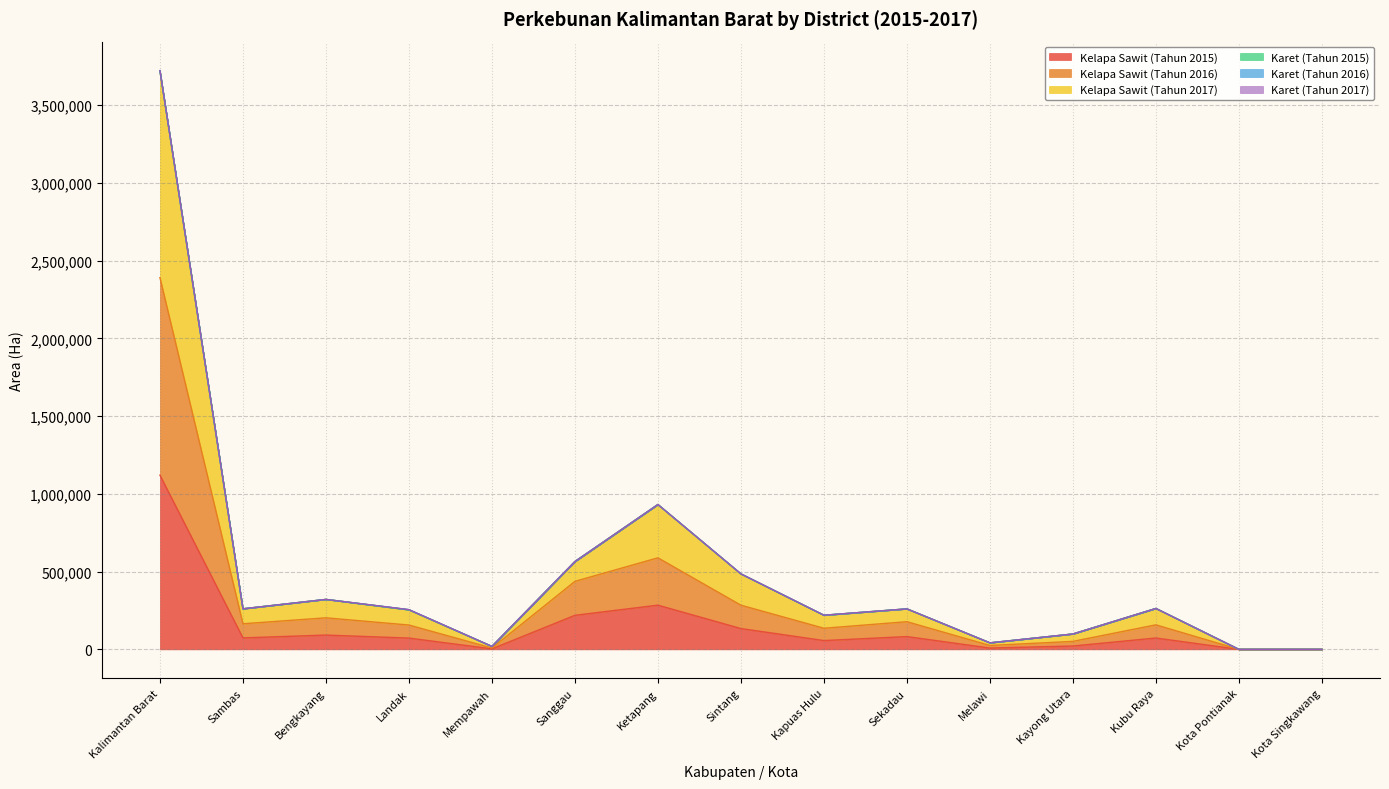

At which label does Kelapa Sawit (Tahun 2016) first exceed 157806?

Kalimantan Barat